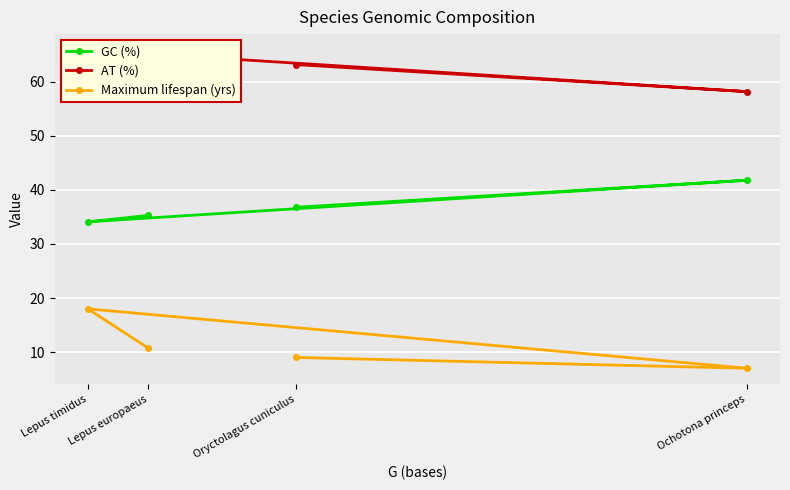

What is the value of the Maximum lifespan (yrs) point at the 4th from the left?

7.0